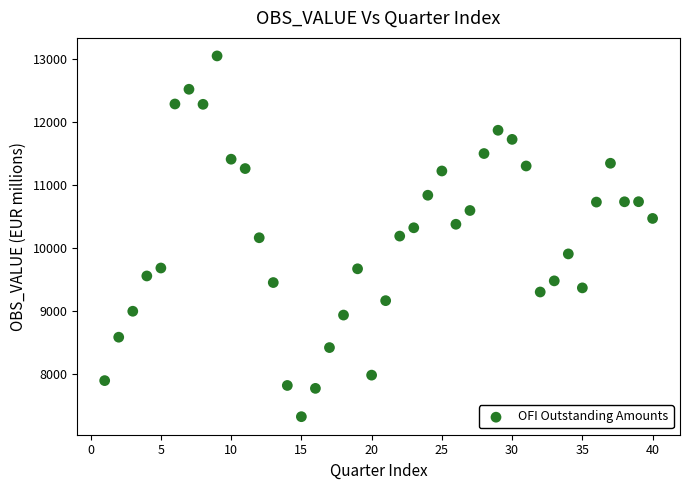

What is the range of X values (max minus min)?

39.0